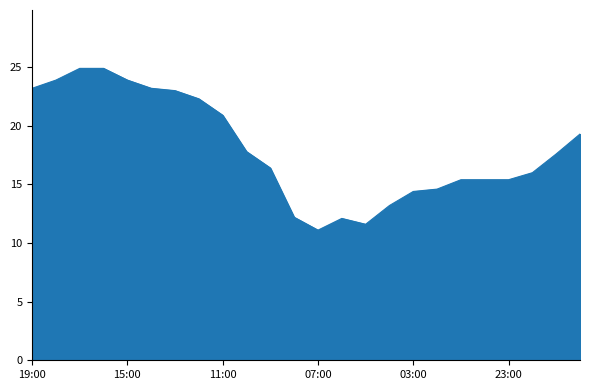

What is the greatest value displayed?

24.9